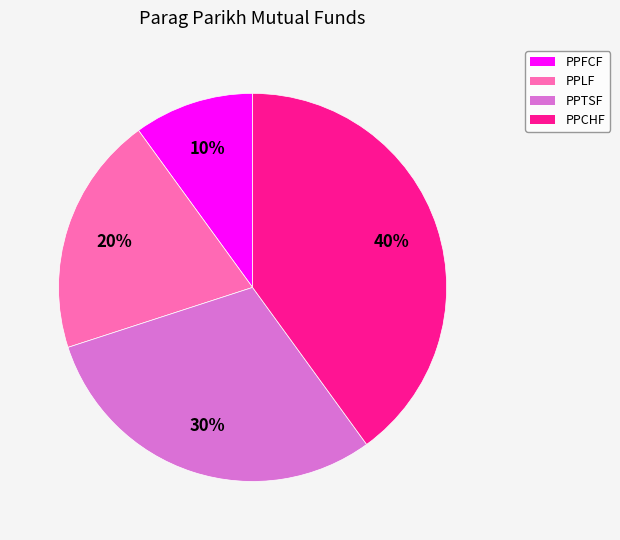

How many slices are in this pie chart?

4